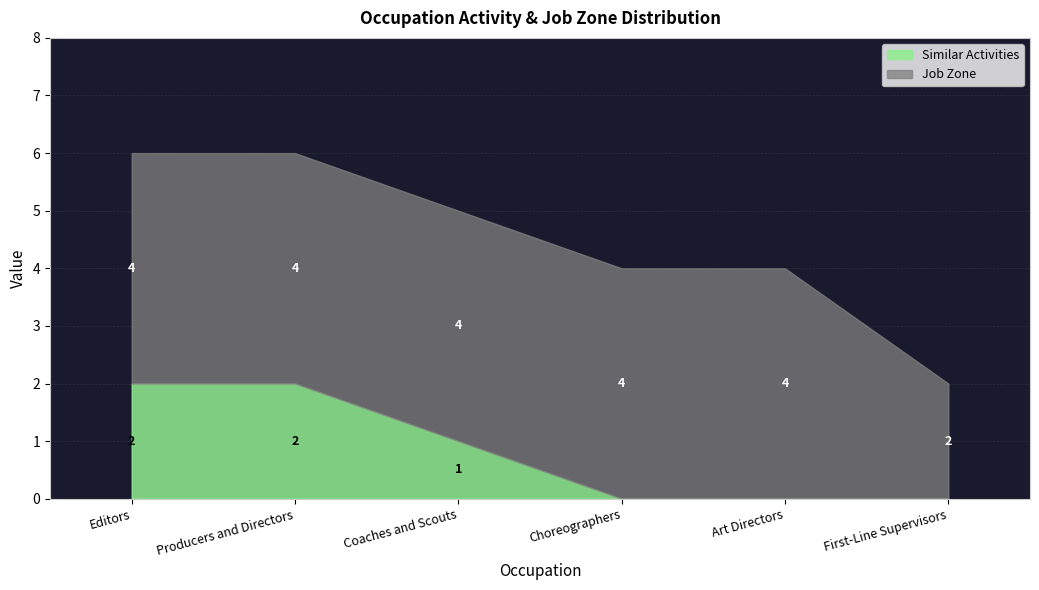

Where does the Similar Activities series first go above 1?

Editors